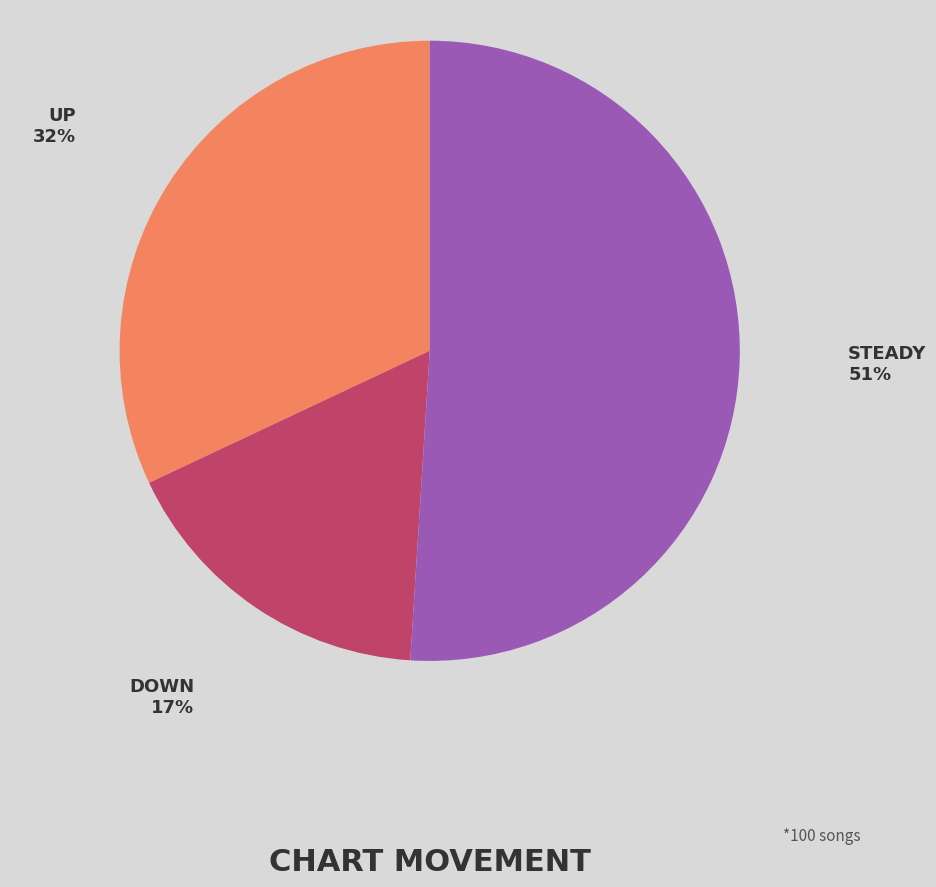

To the nearest percent, what is the average slice percentage?

33%